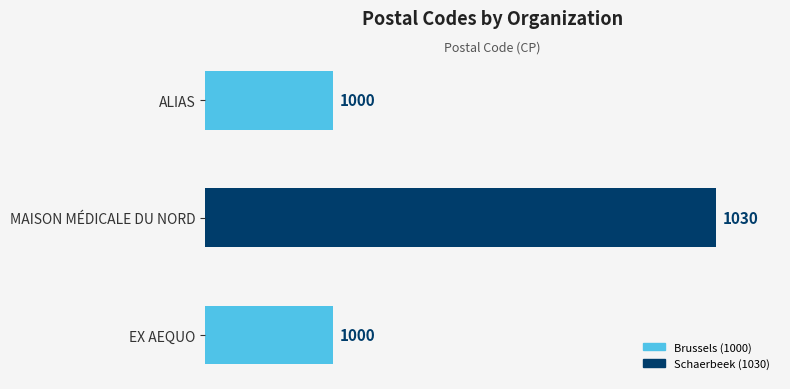

Reading bottom to top, what are all the values shown in this chart?

EX AEQUO=1000	MAISON MÉDICALE DU NORD=1030	ALIAS=1000